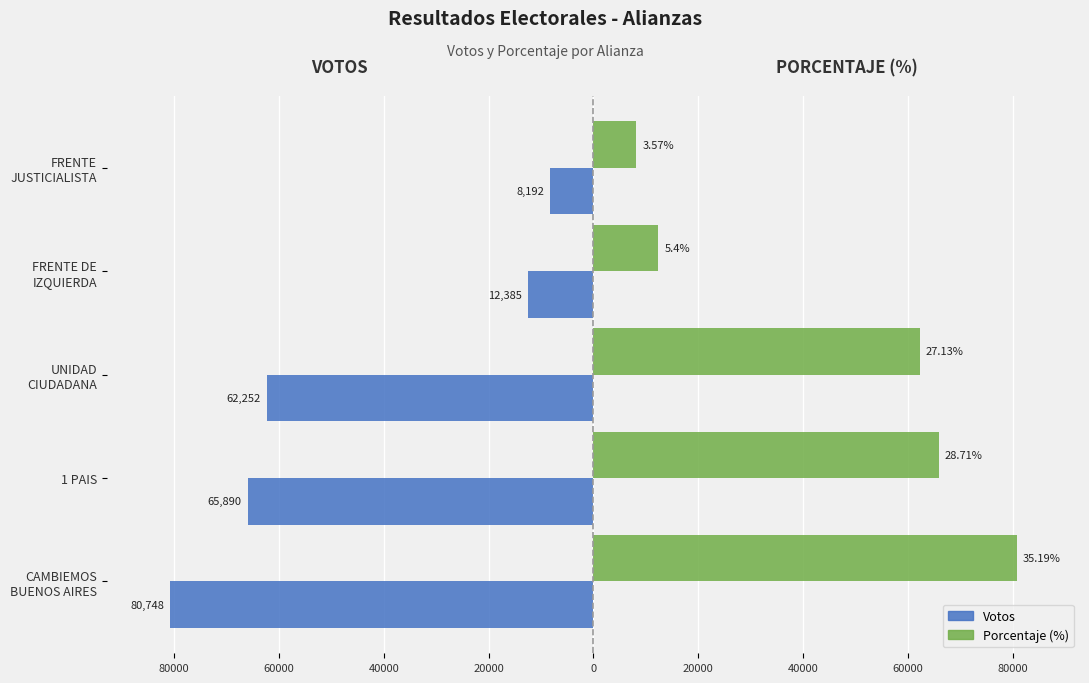

What are all the series names shown in the legend?

Votos, Porcentaje (%)